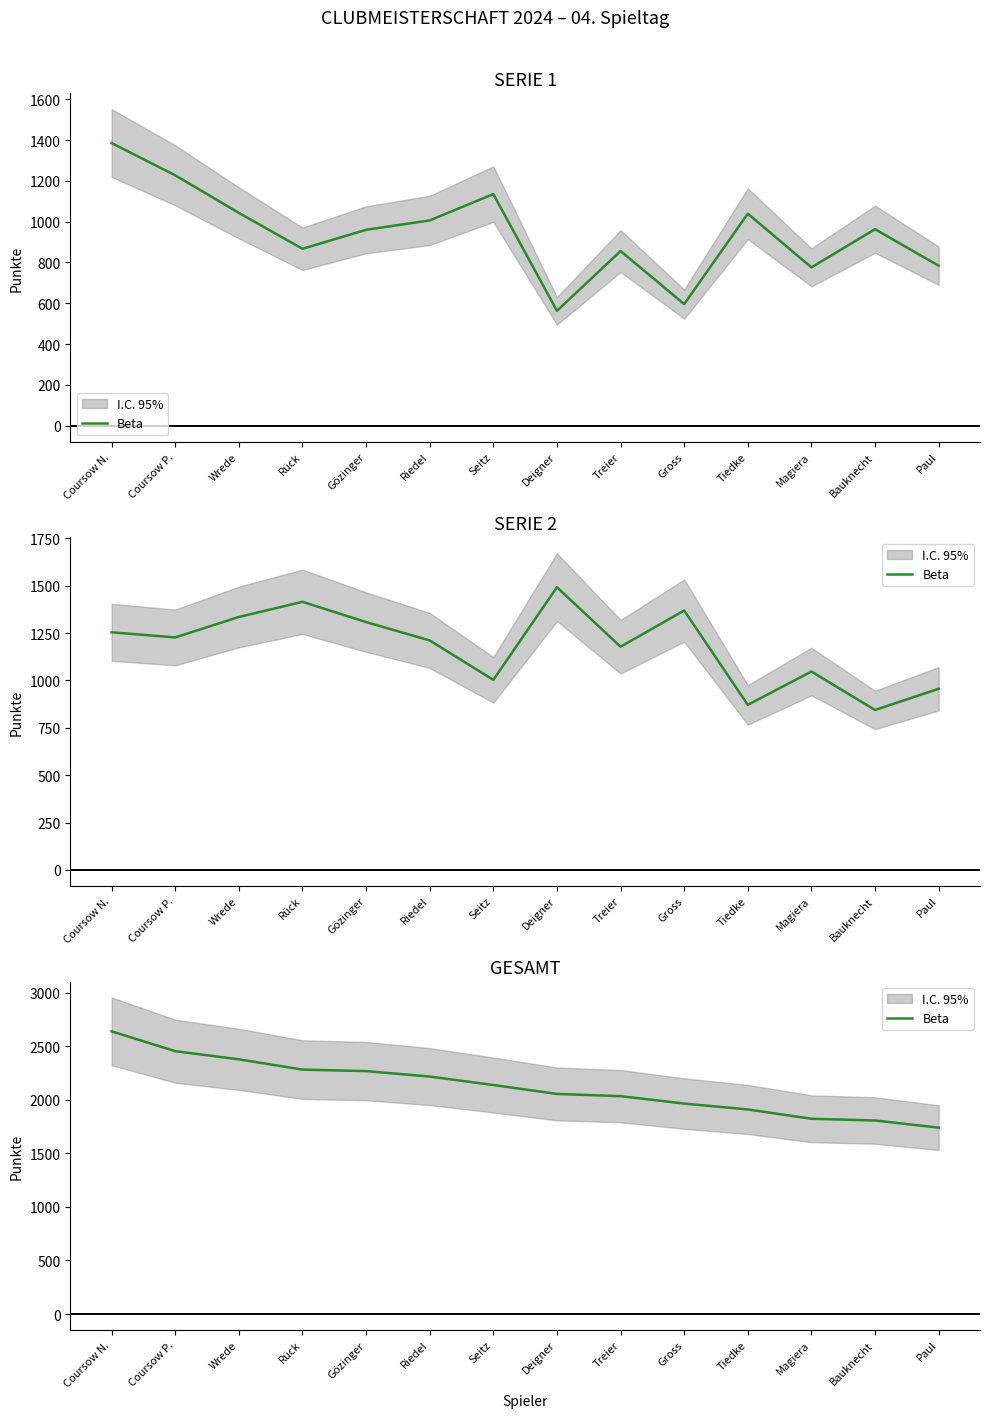

What position from the left is Bauknecht?

13